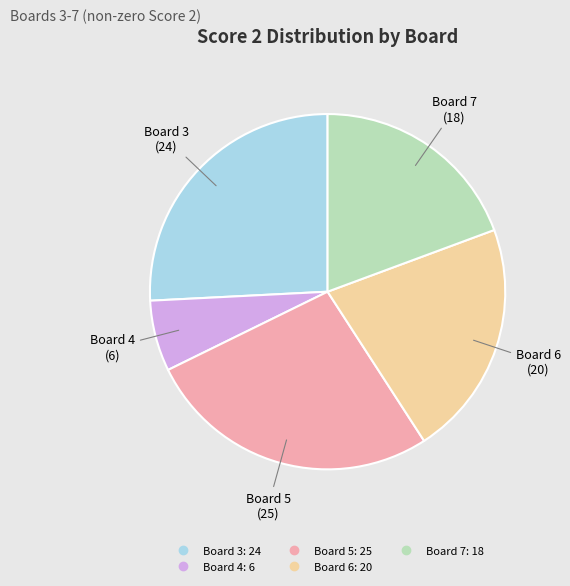

Is the sum of Board 4 and Board 3 greater than half?

No